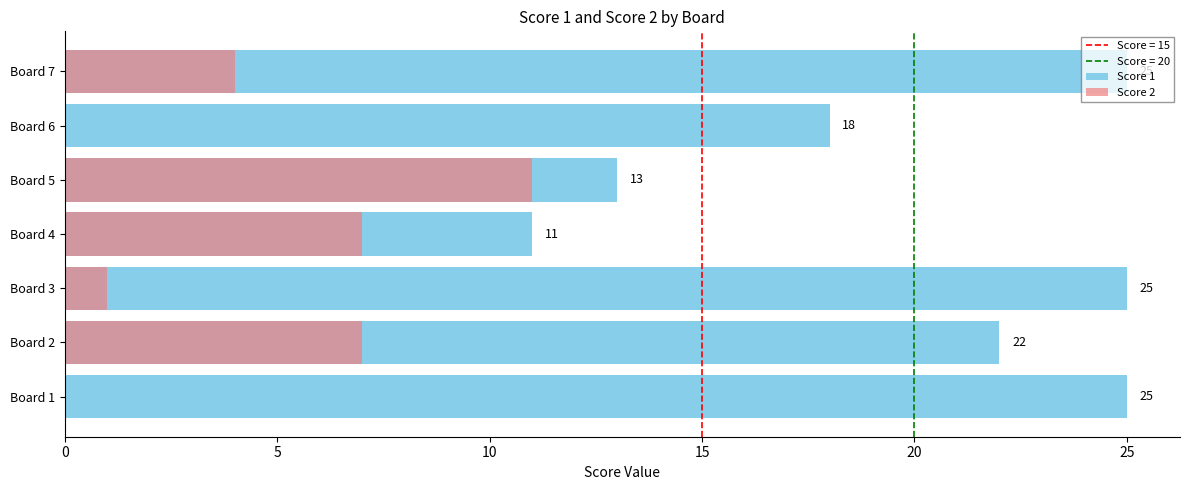

Rank the series at Board 2 from lowest to highest value.

Score 2, Score 1